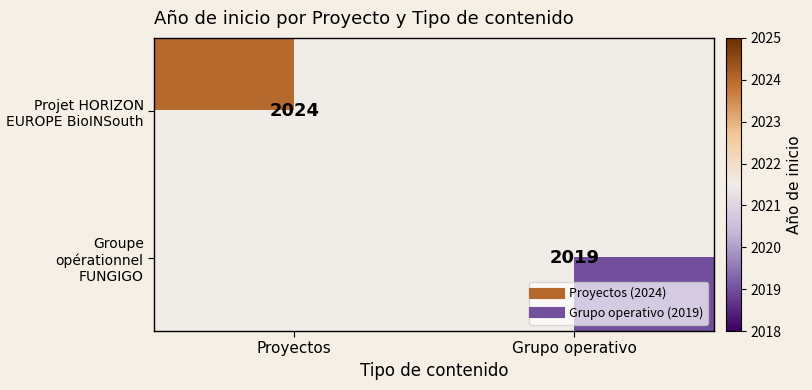

Which label corresponds to the largest value in the chart?

Proyectos